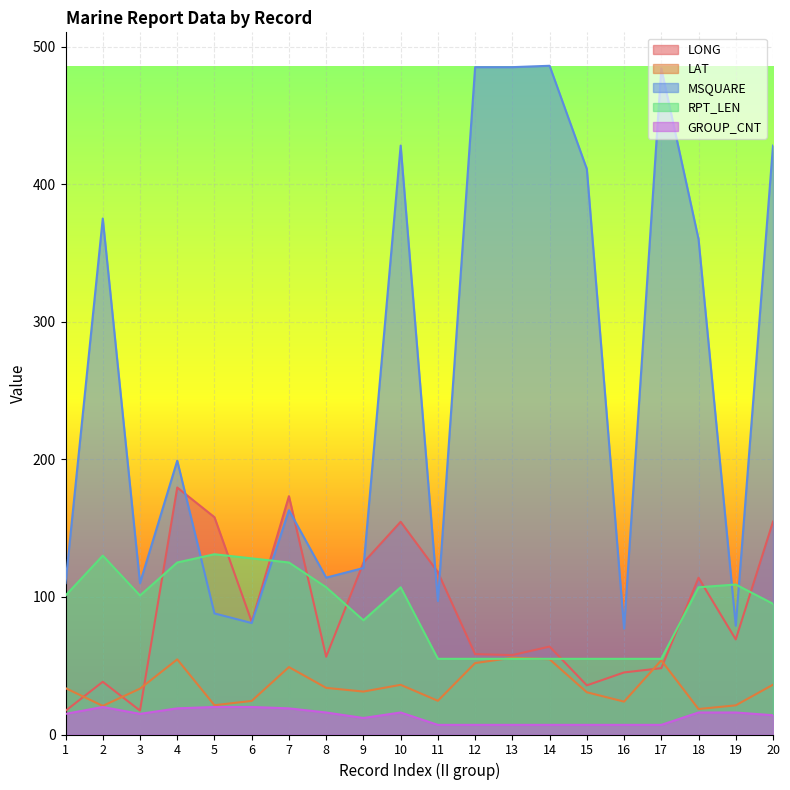

What is the sum of all GROUP_CNT values?

267.0